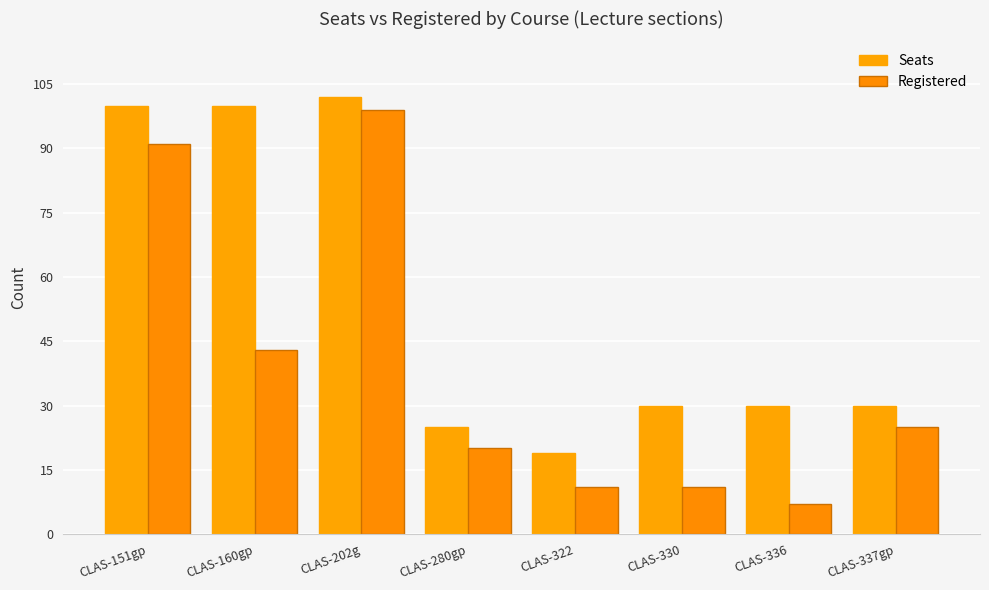

Is it true that Seats equals 100 at CLAS-151gp?

True